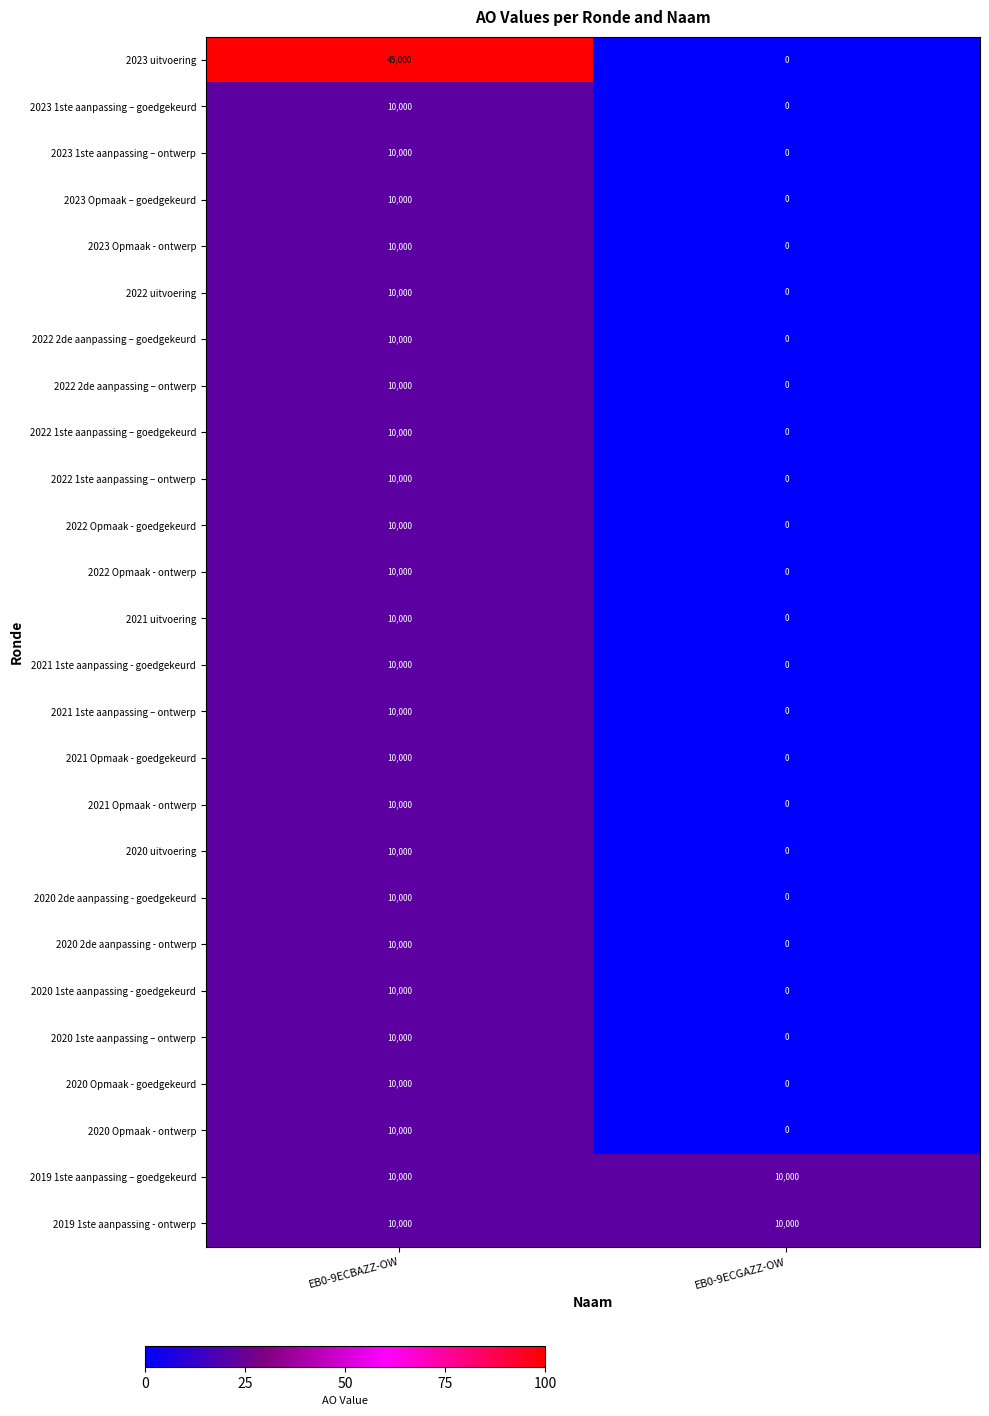

List the labels in order of 2022 1ste aanpassing – goedgekeurd value, largest first.

EB0-9ECBAZZ-OW, EB0-9ECGAZZ-OW